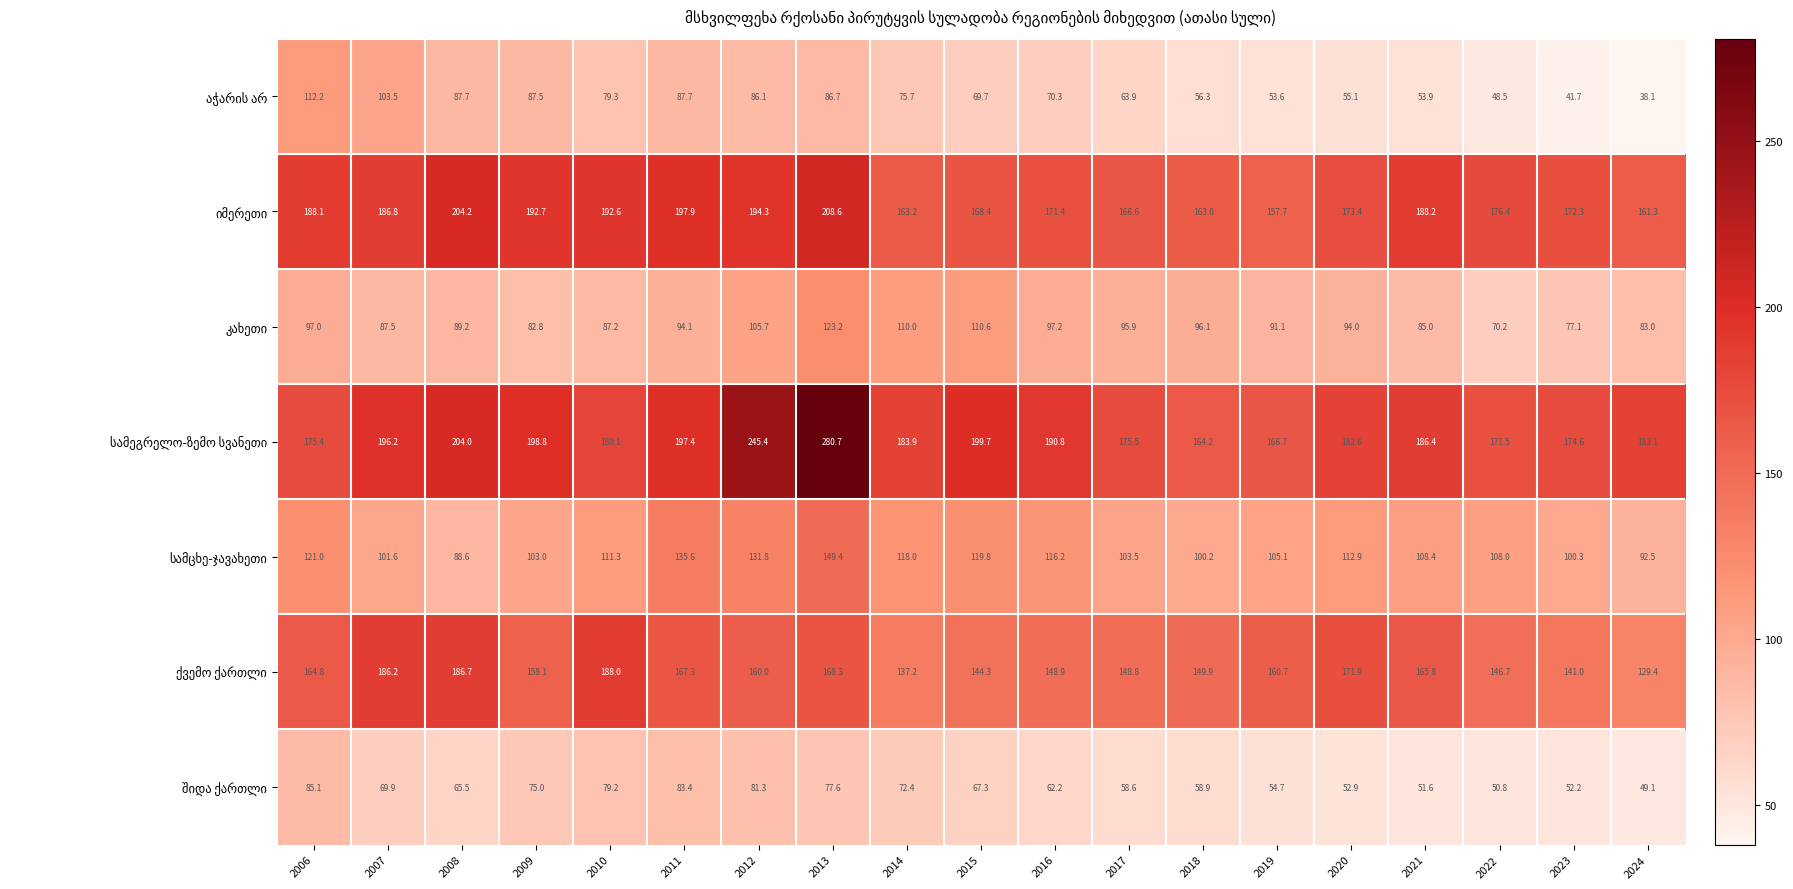

What is the total value across all series at 2006?

943.6